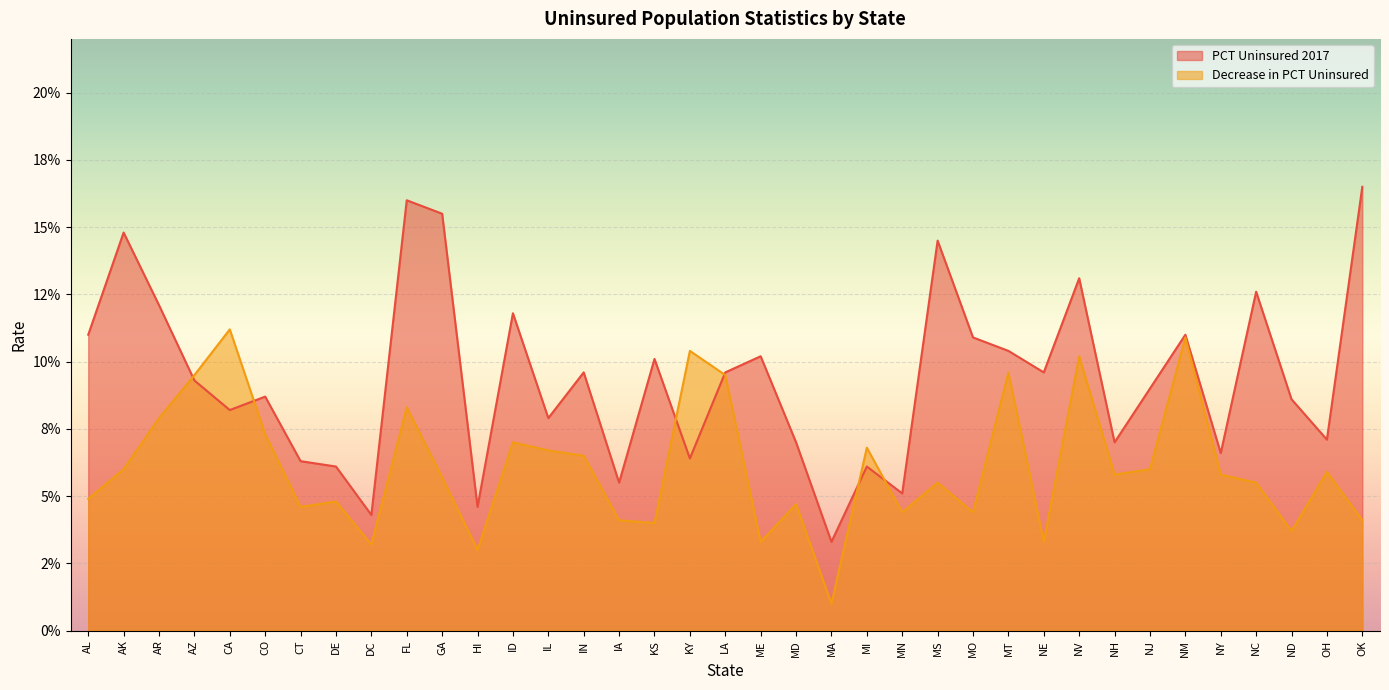

Rank the series by their average value, from highest to lowest.

PCT Uninsured 2017, Decrease in PCT Uninsured